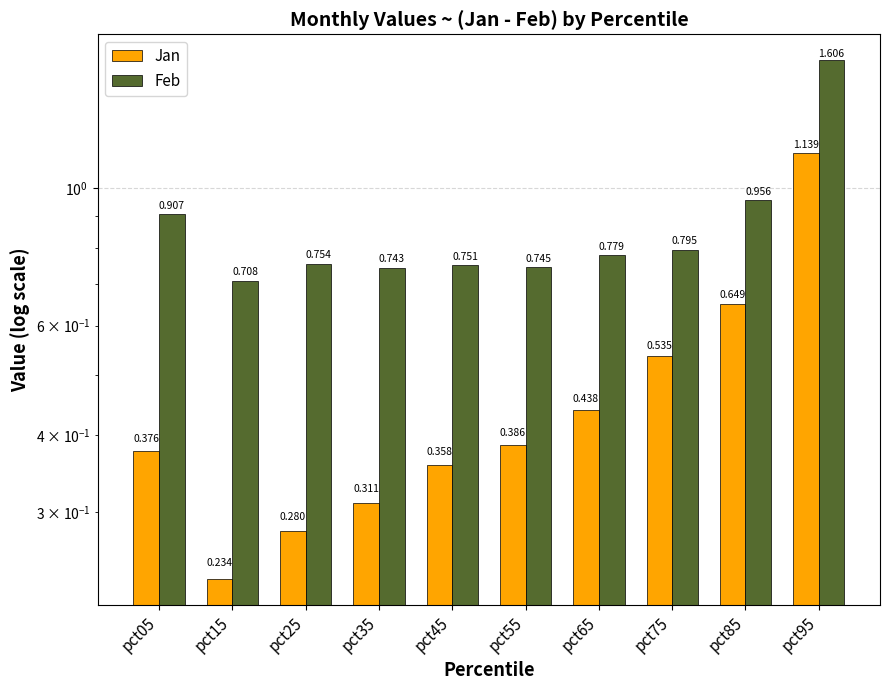

What is the spread (max minus min) of values at pct15?

0.5